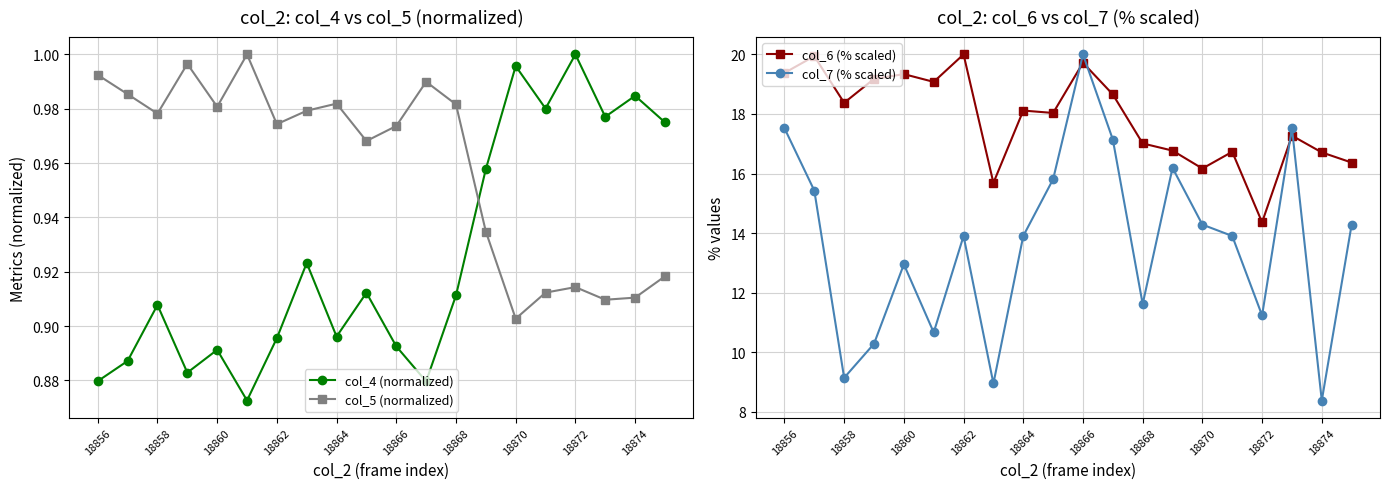

How many interior local peaks does the col_5 (normalized) series have?

5